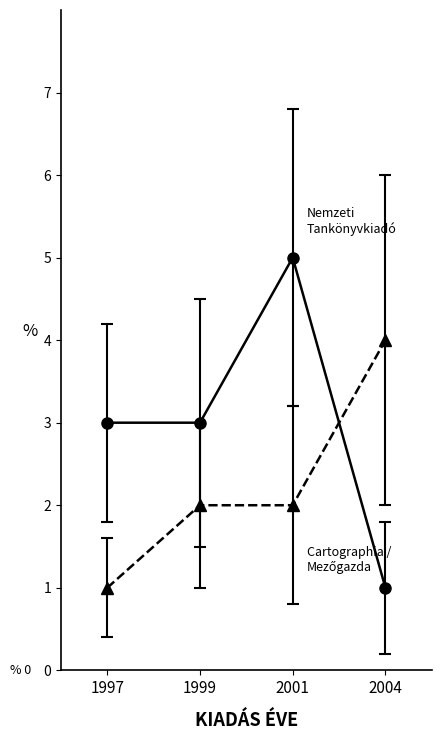

What is the maximum value shown in the chart?

5